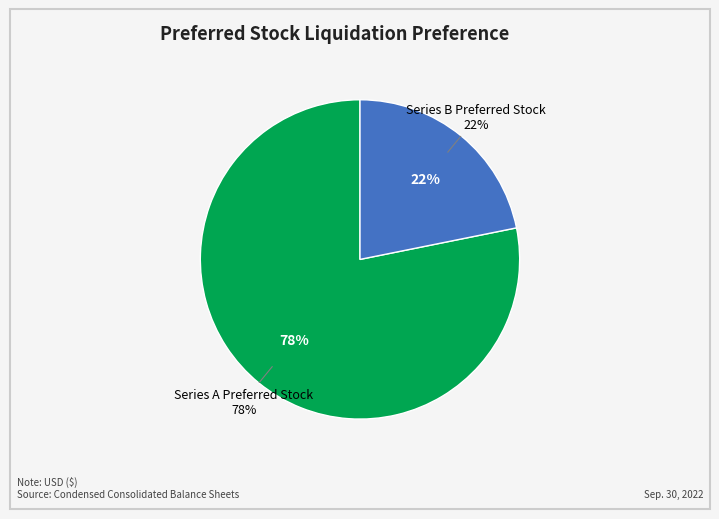

How much of the chart is everything except Series A Preferred Stock?

21.8%